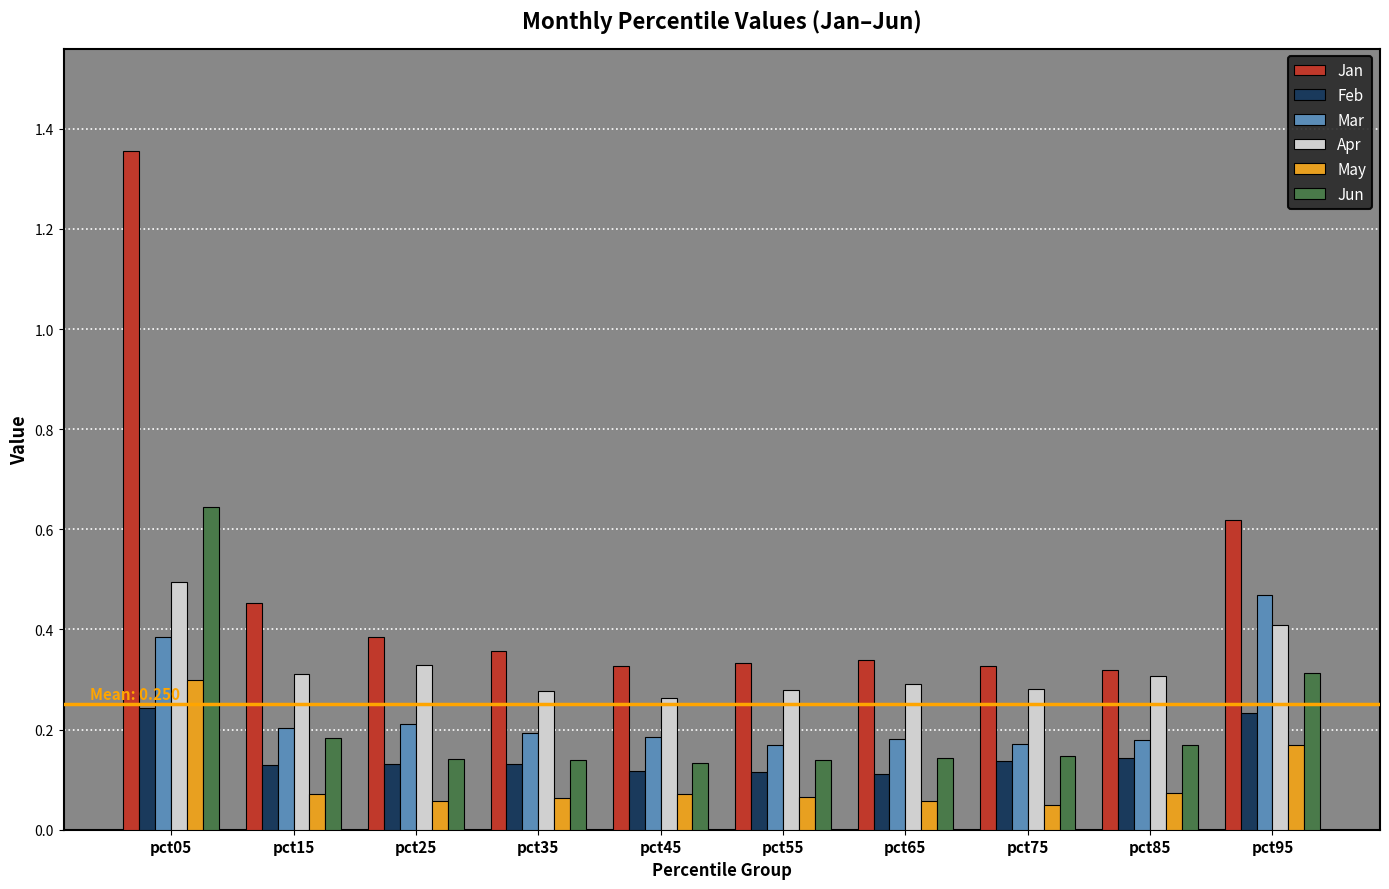

The Mar series shows 0.1 at pct85. True or false?

False